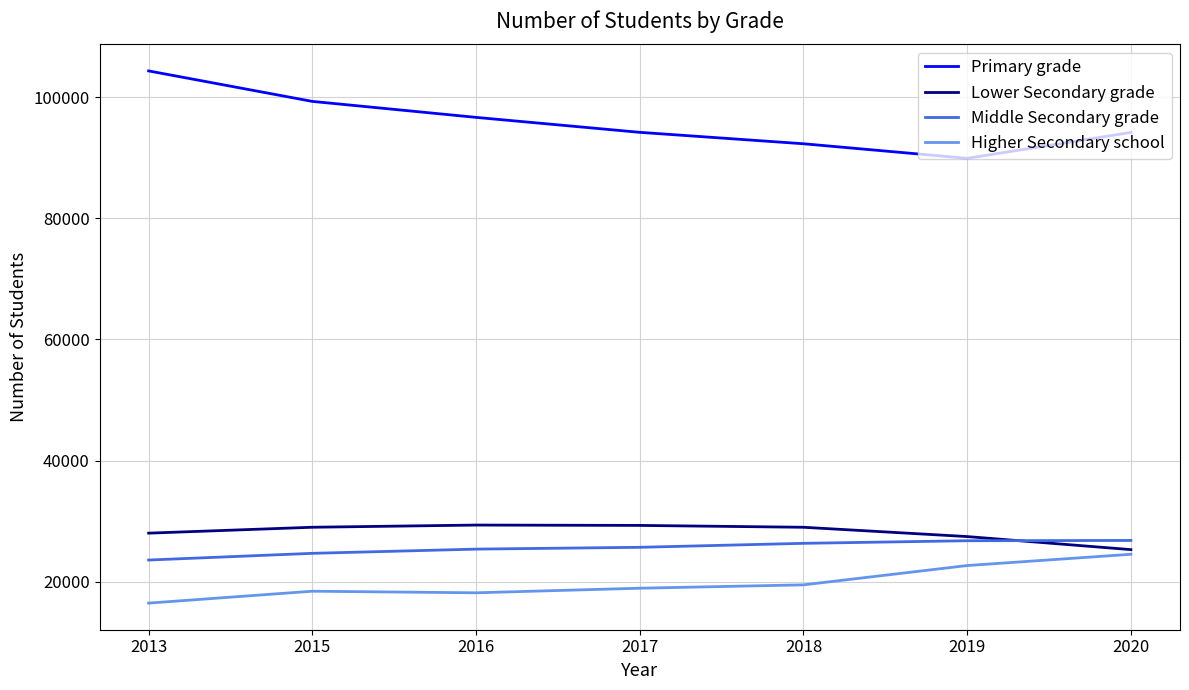

What is the difference between the highest and lowest values at 2018?

72815